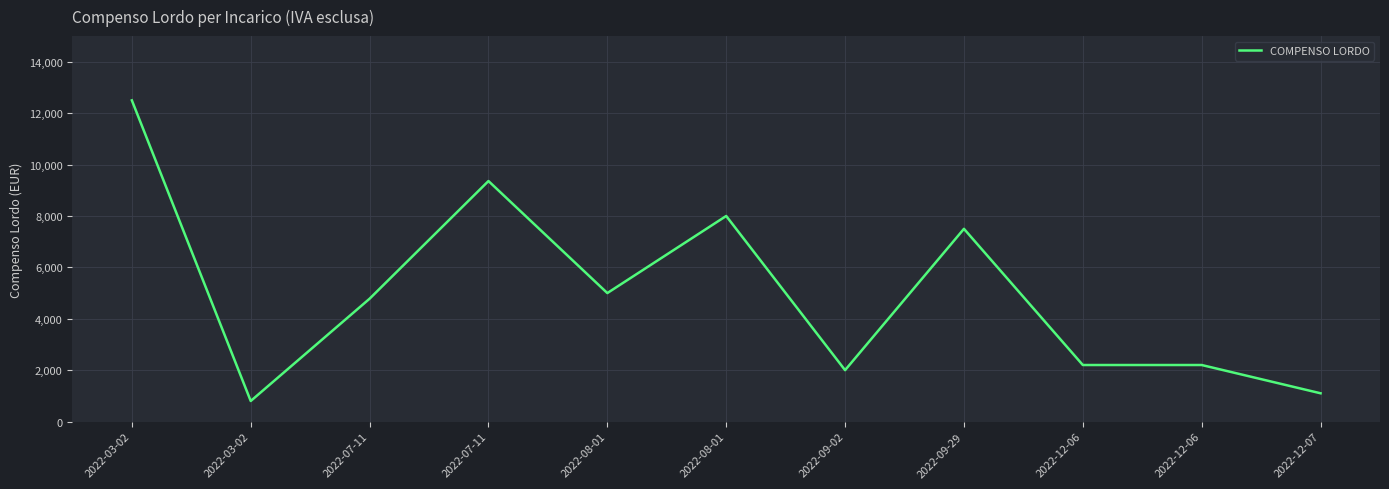

Does the chart have visible grid lines?

Yes